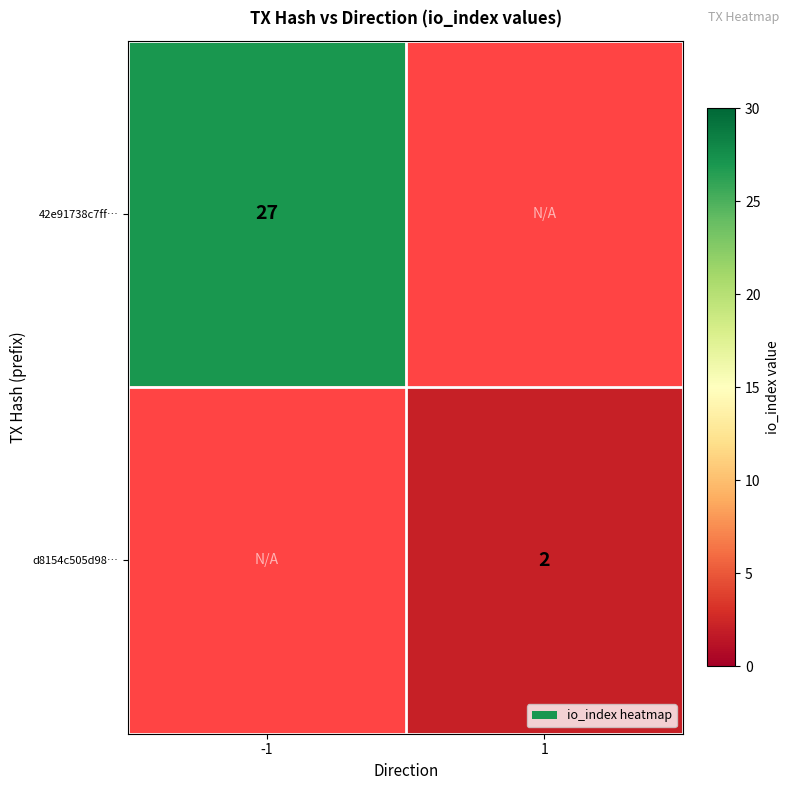

True or false: 42e91738c7ff… has a value of 13 at -1.

False